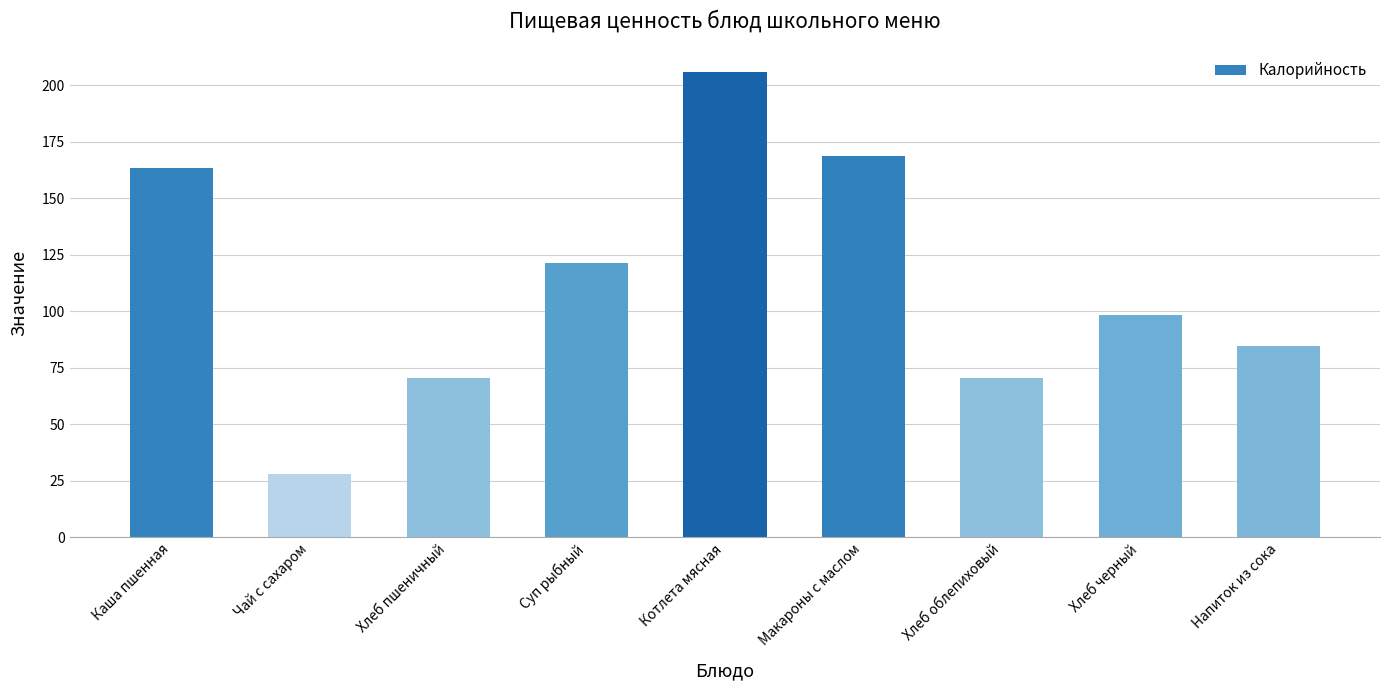

Between Каша пшенная and Макароны с маслом, which is larger?

Макароны с маслом